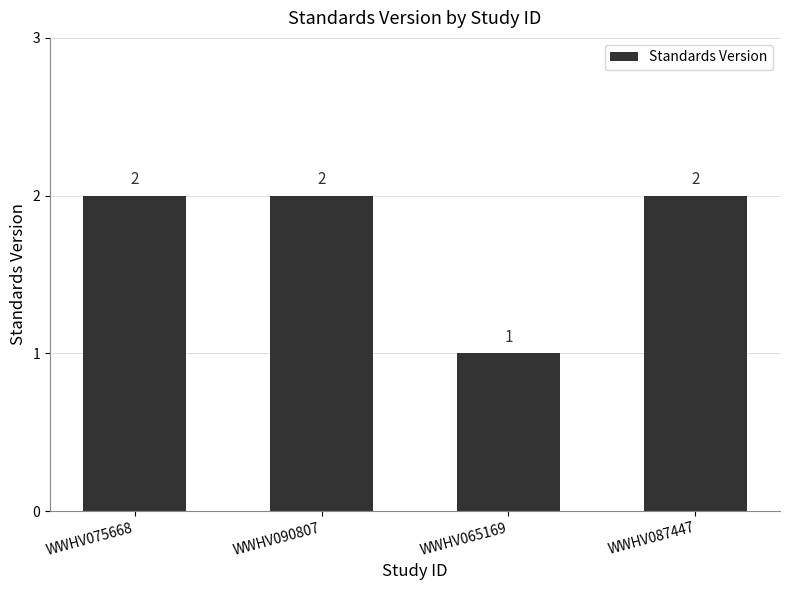

The chart shows a value of 2 at WWHV075668. True or false?

True